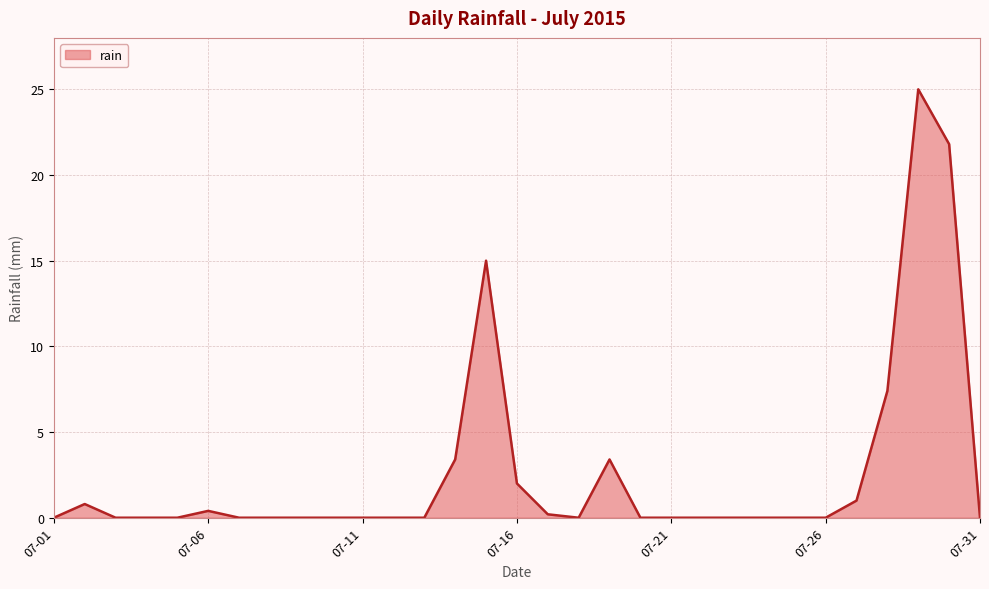

What is the difference between the maximum and minimum values?

25.0